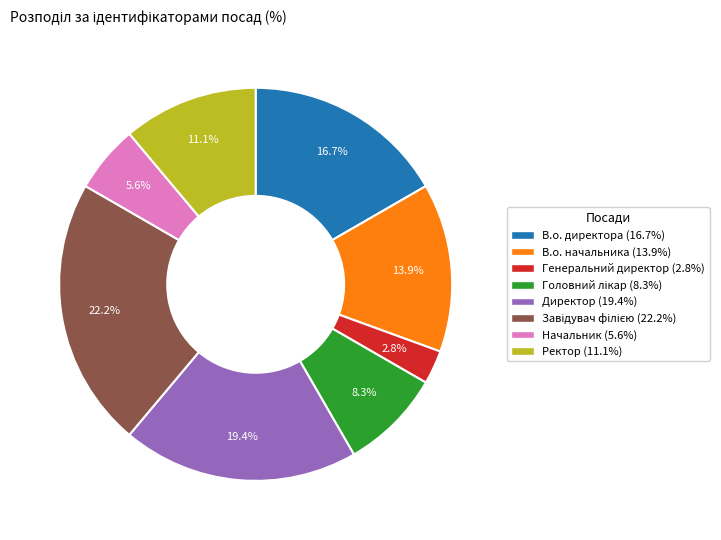

Is it true that Ректор is 11% of the pie?

True